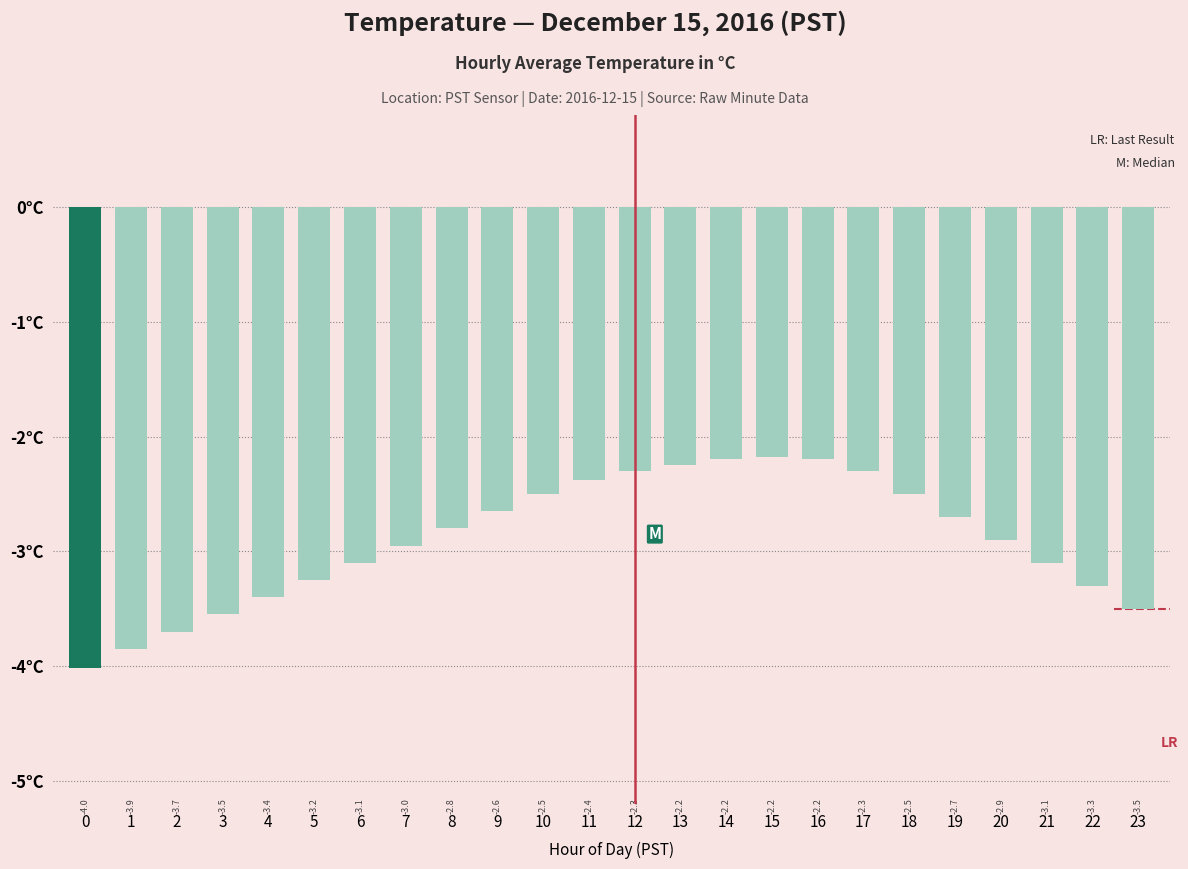

What is the value of the 16th bar from the left?

-2.2